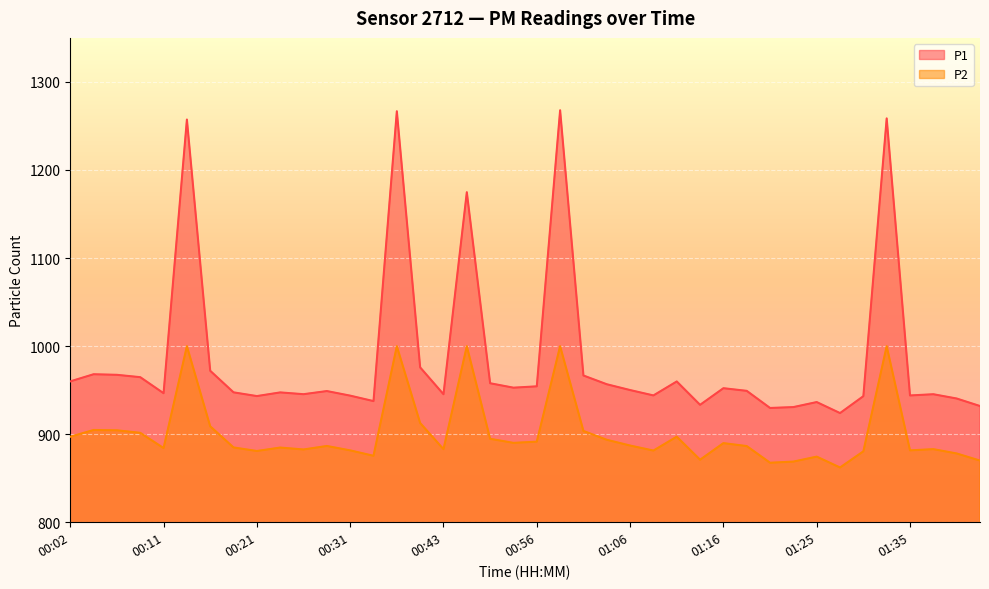

Between 01:35 and 01:11, which is larger?

01:11